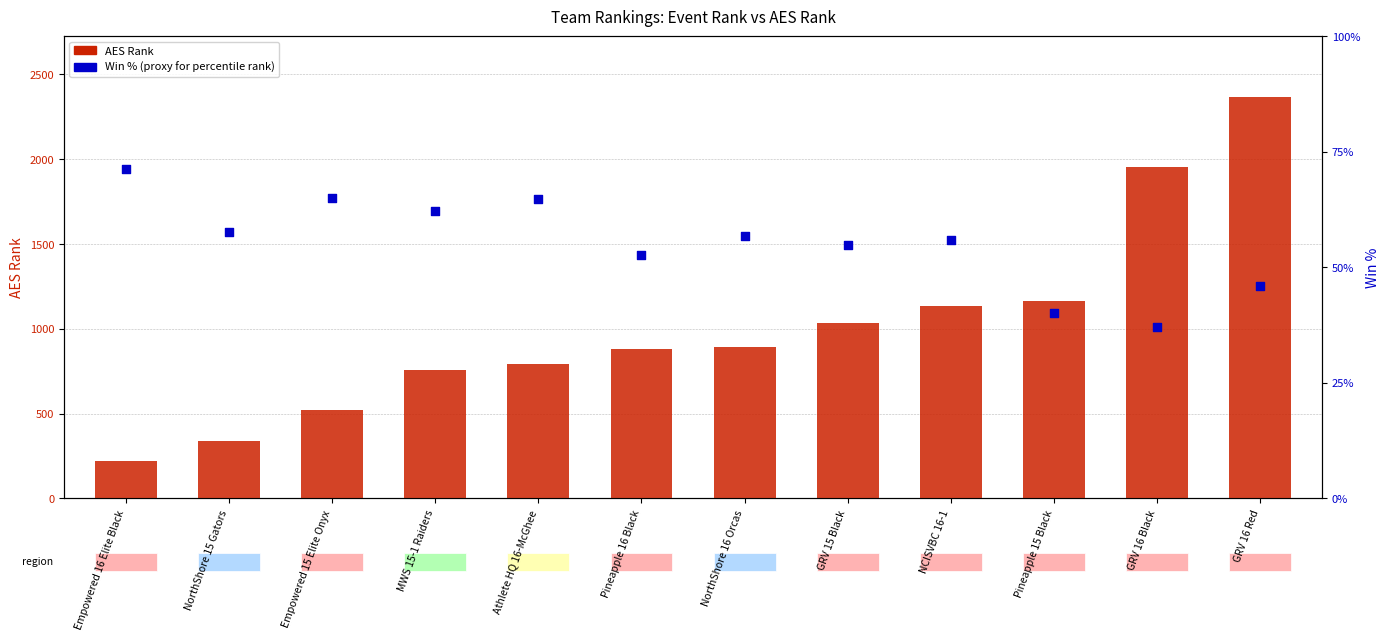

Which series contains the highest Y value?

AES Rank